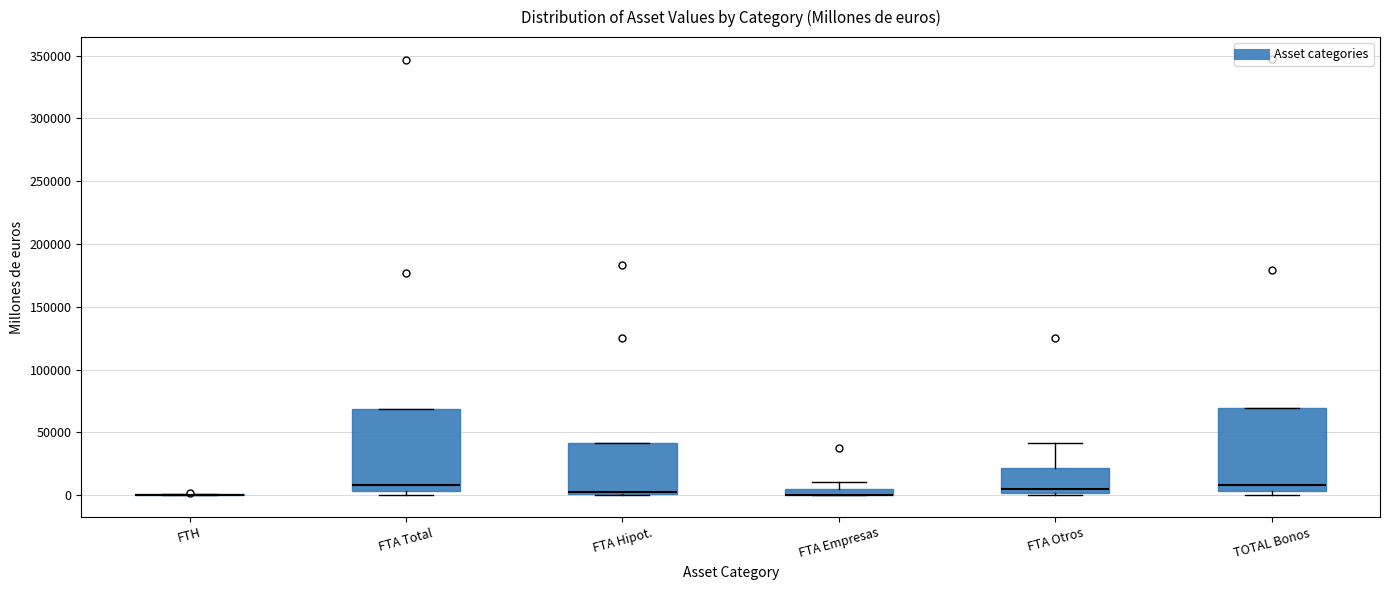

Where does the median line of the box for TOTAL Bonos sit on the y-axis? The values are not printed on the chart, so give them approximately, as read against the axis.

10000